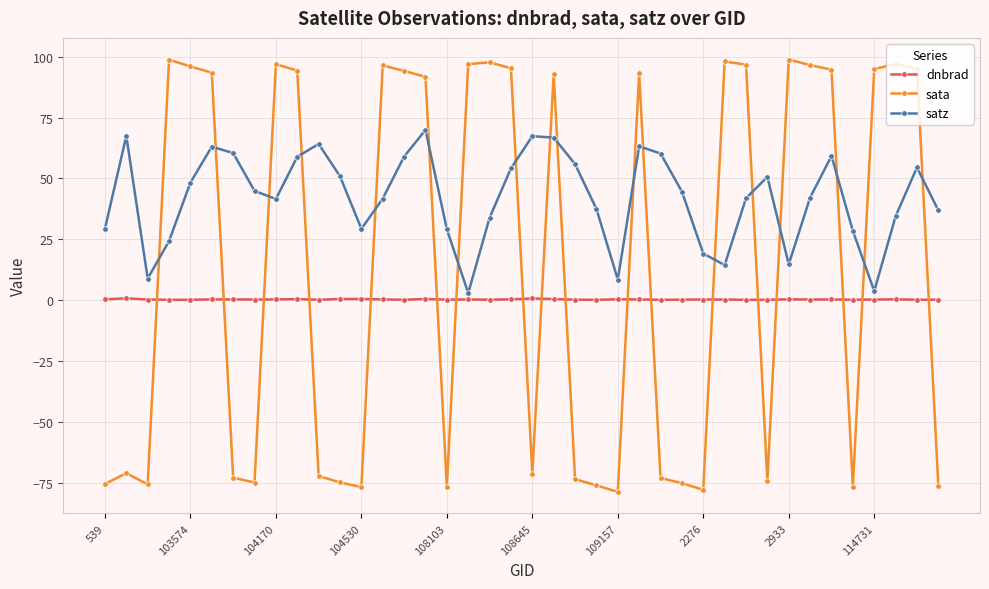

How many lines are shown in the chart?

3